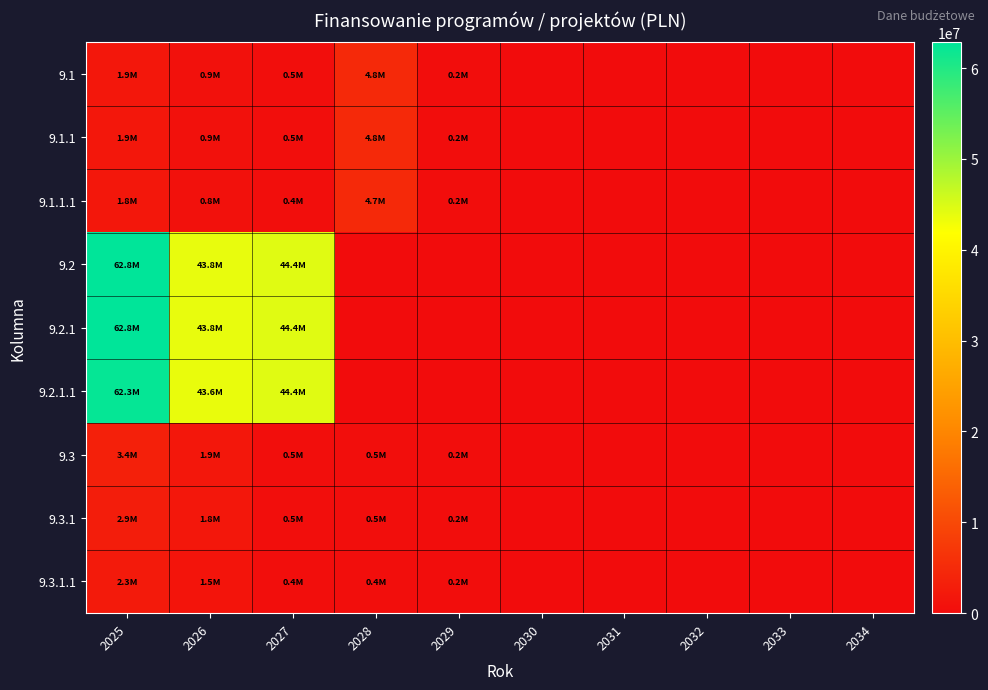

Rank the series at 2025 from highest to lowest value.

9.2, 9.2.1, 9.2.1.1, 9.3, 9.3.1, 9.3.1.1, 9.1, 9.1.1, 9.1.1.1